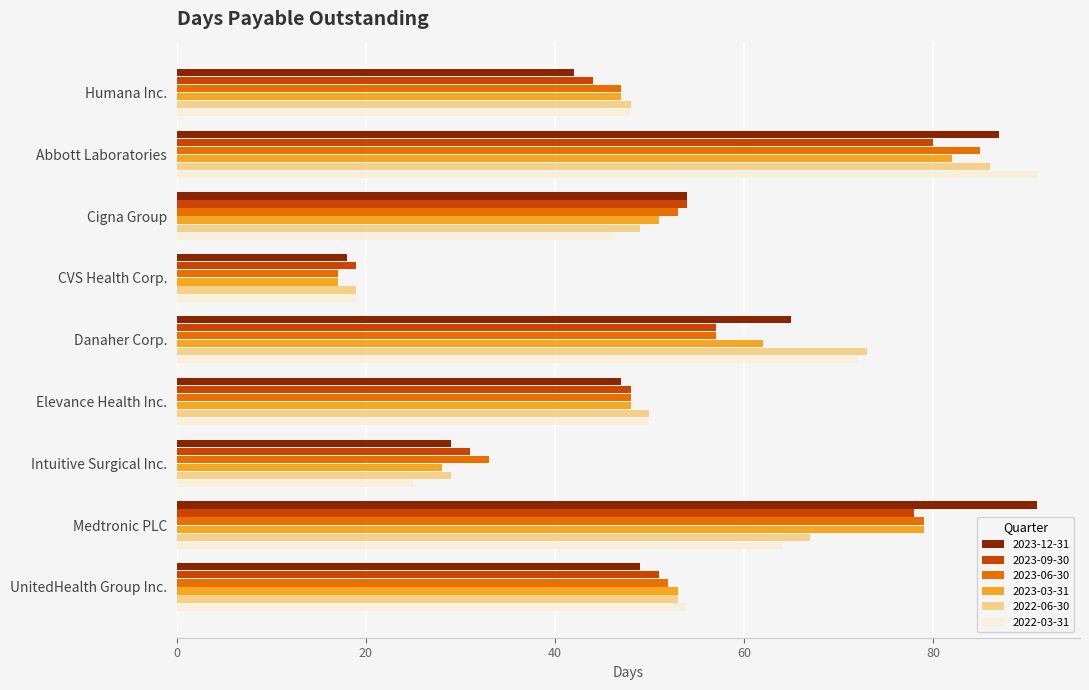

What is the greatest value displayed?

91